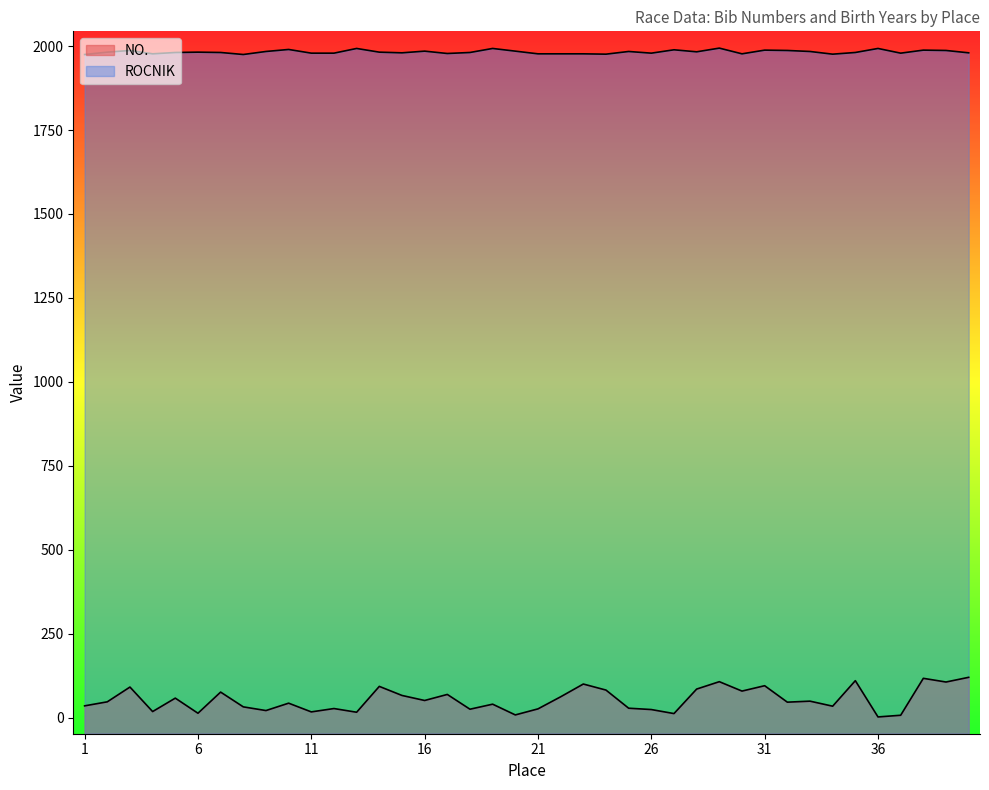

What is the spread (max minus min) of values at 1?

1940